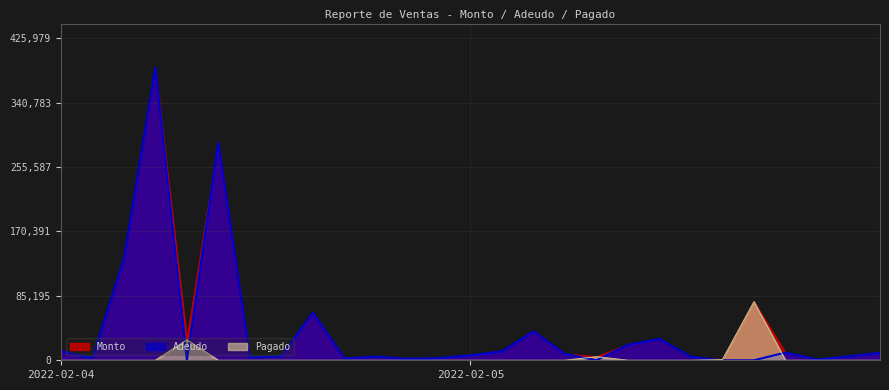

At 2022-02-05, list the series in order from largest to smallest.

Monto, Adeudo, Pagado